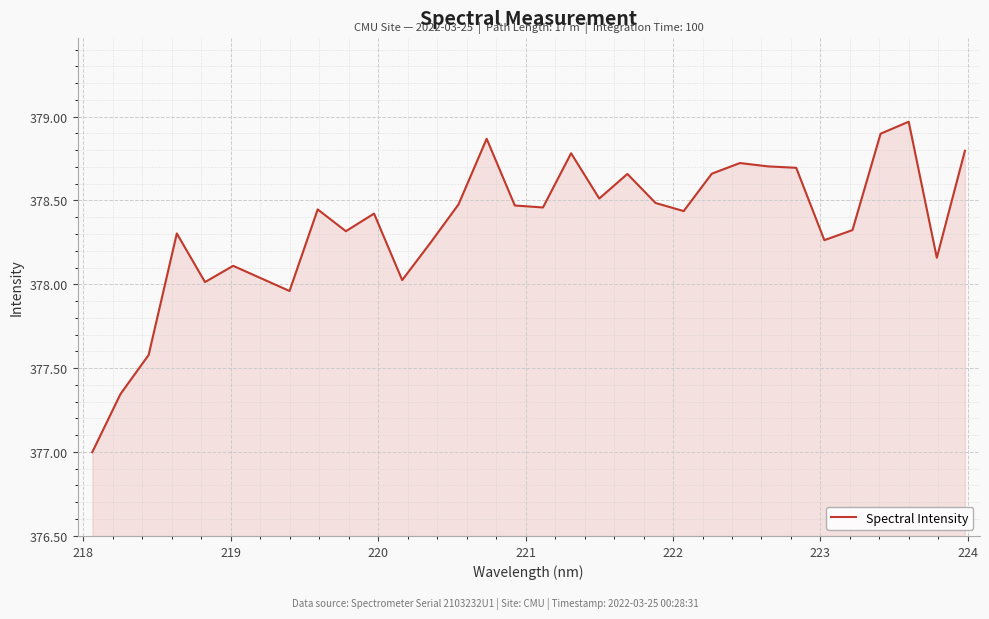

What is the smallest value displayed?

377.0